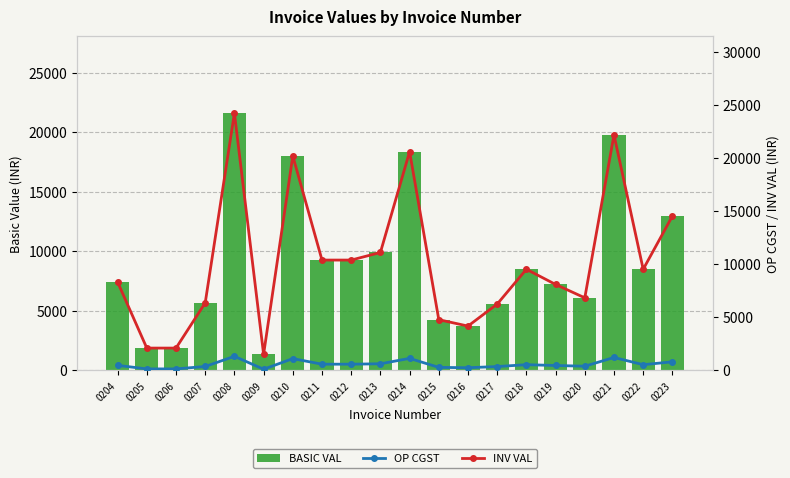

True or false: BASIC VAL has a value of 12026.6 at 0219.

False